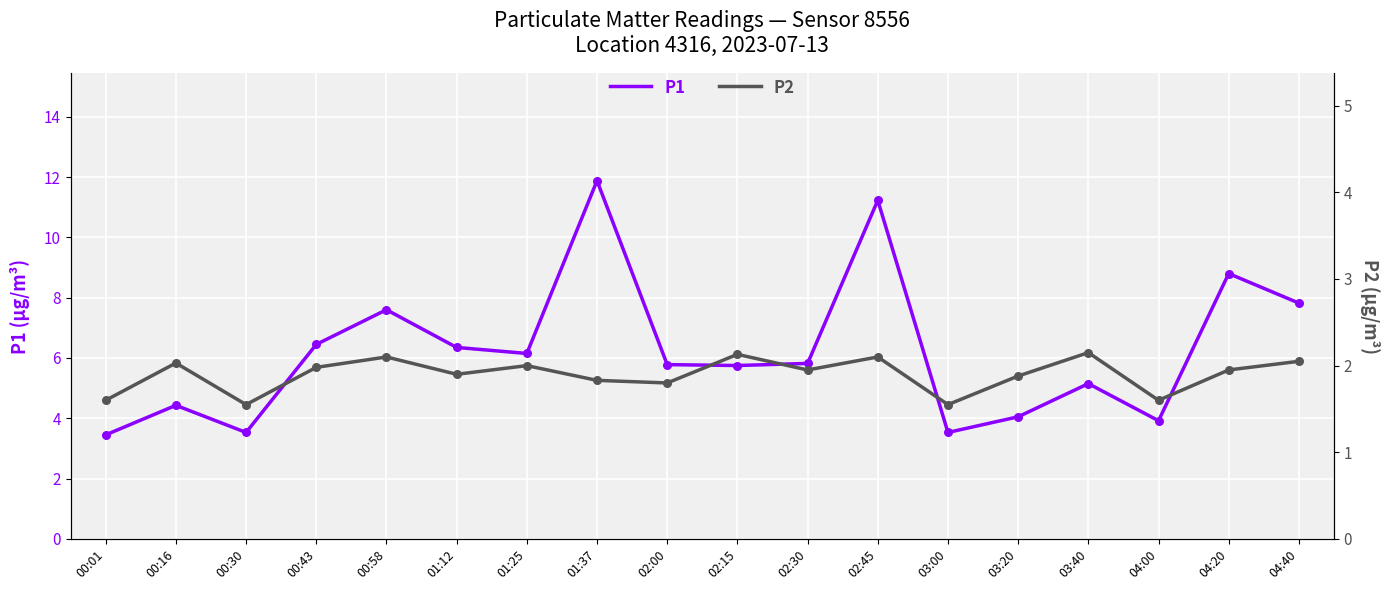

What are all the series names shown in the legend?

P1, P2